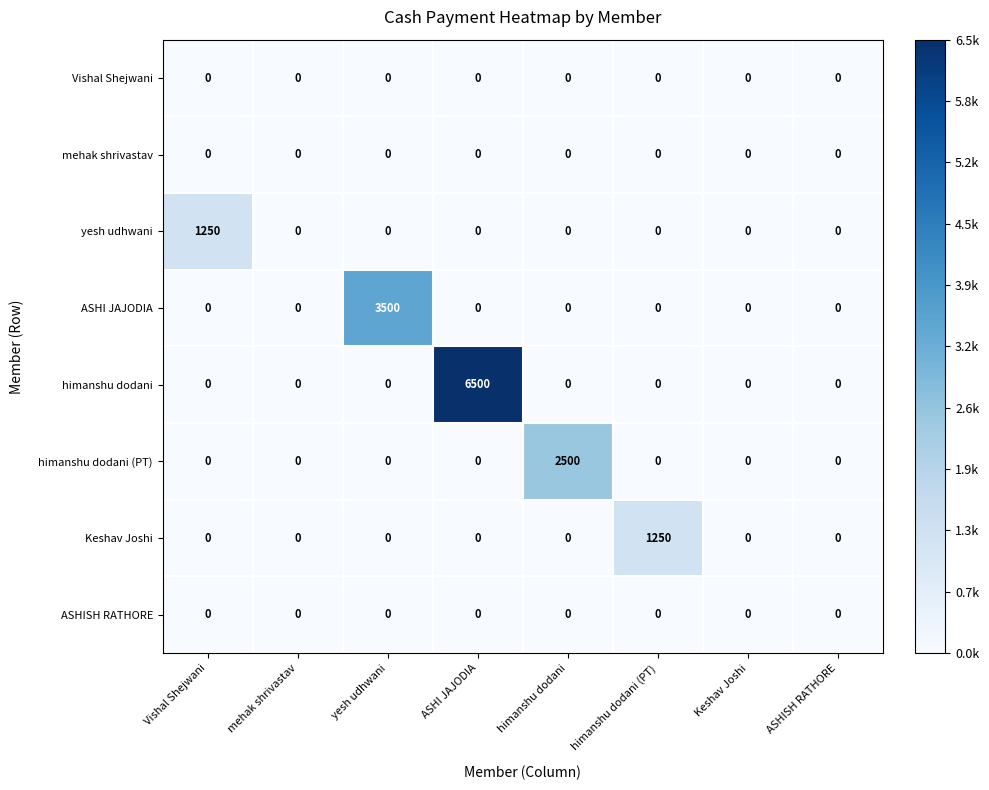

What is the greatest value displayed?

6500